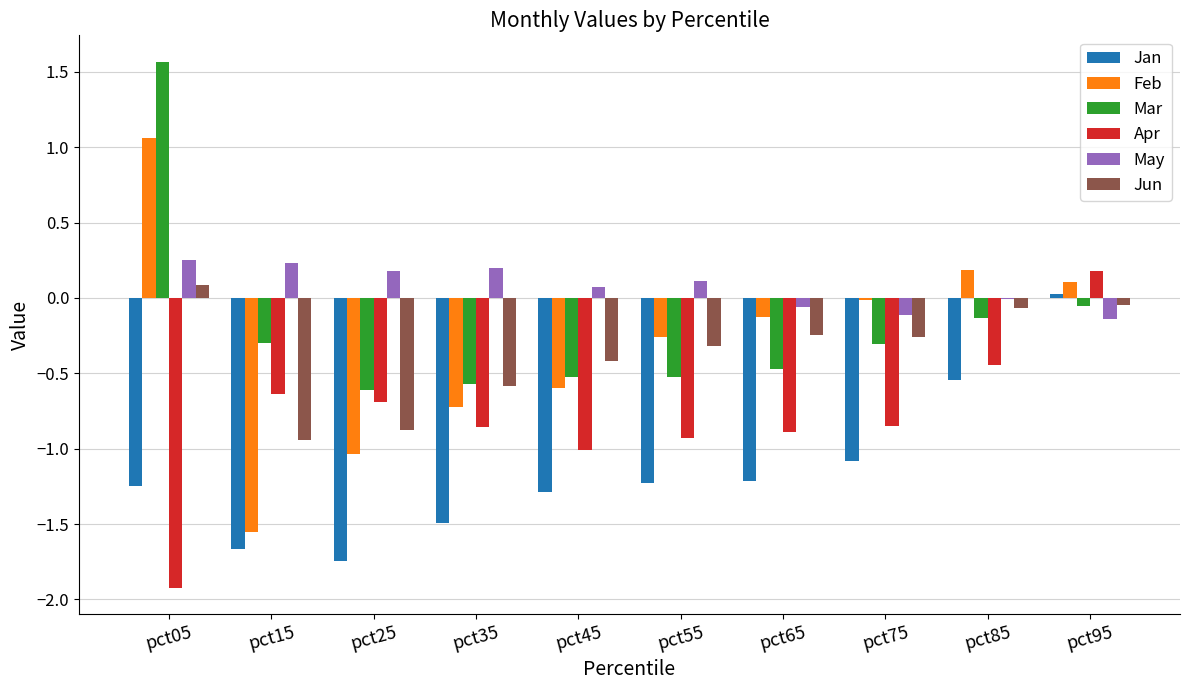

What is the sum of all Jan values?

-11.5